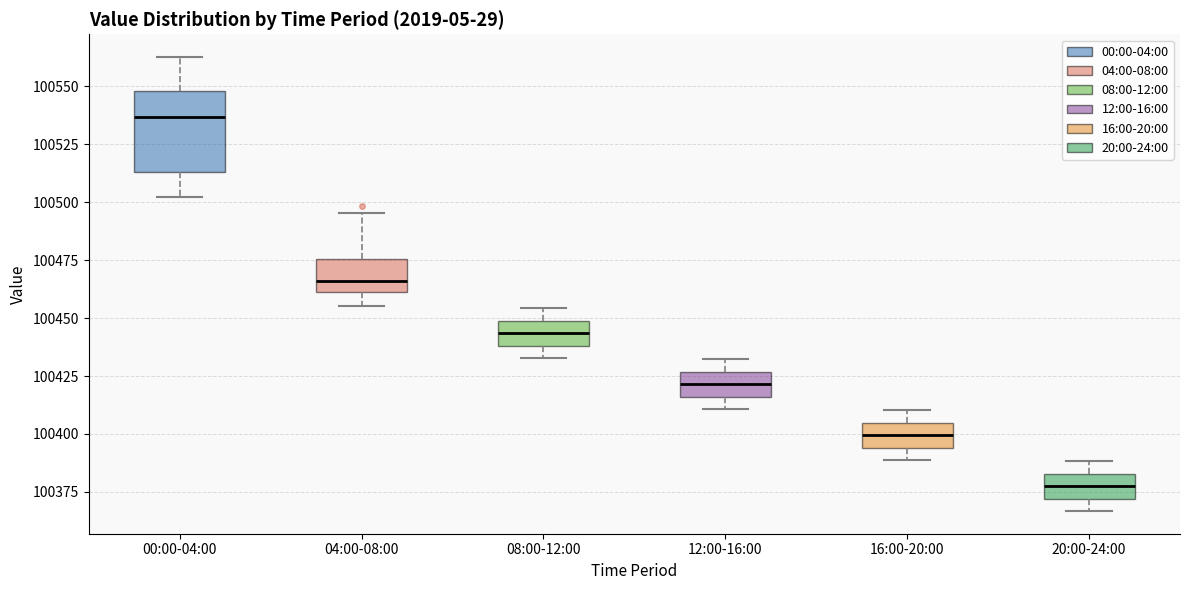

Reading left to right, transcribe this box plot: for each box, give where its median line is, the range the box spans, and where its two whiskers end, as read against the y-axis. The values are not printed on the chart, so give them approximately, as read against the axis.

00:00-04:00: median 100535, box 100515 to 100550, whiskers 100500 to 100565
04:00-08:00: median 100465, box 100460 to 100475, whiskers 100455 to 100495
08:00-12:00: median 100445, box 100440 to 100450, whiskers 100435 to 100455
12:00-16:00: median 100420, box 100415 to 100425, whiskers 100410 to 100430
16:00-20:00: median 100400, box 100395 to 100405, whiskers 100390 to 100410
20:00-24:00: median 100375, box 100370 to 100385, whiskers 100365 to 100390